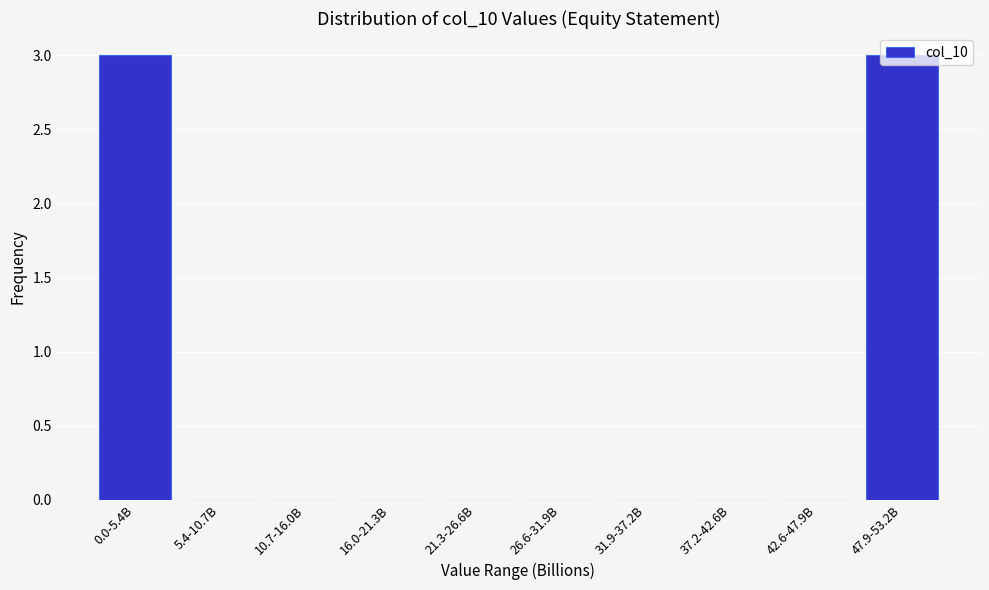

What is the sum of all values?

6